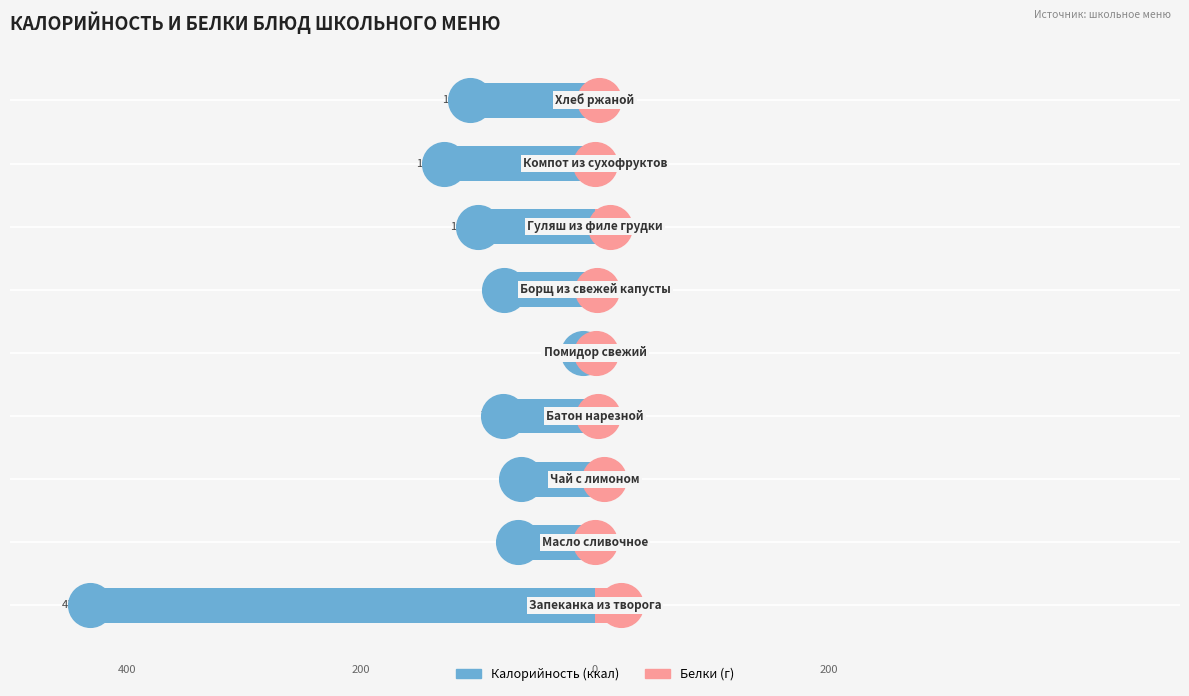

At how many categories does at least one series exceed -363?

9